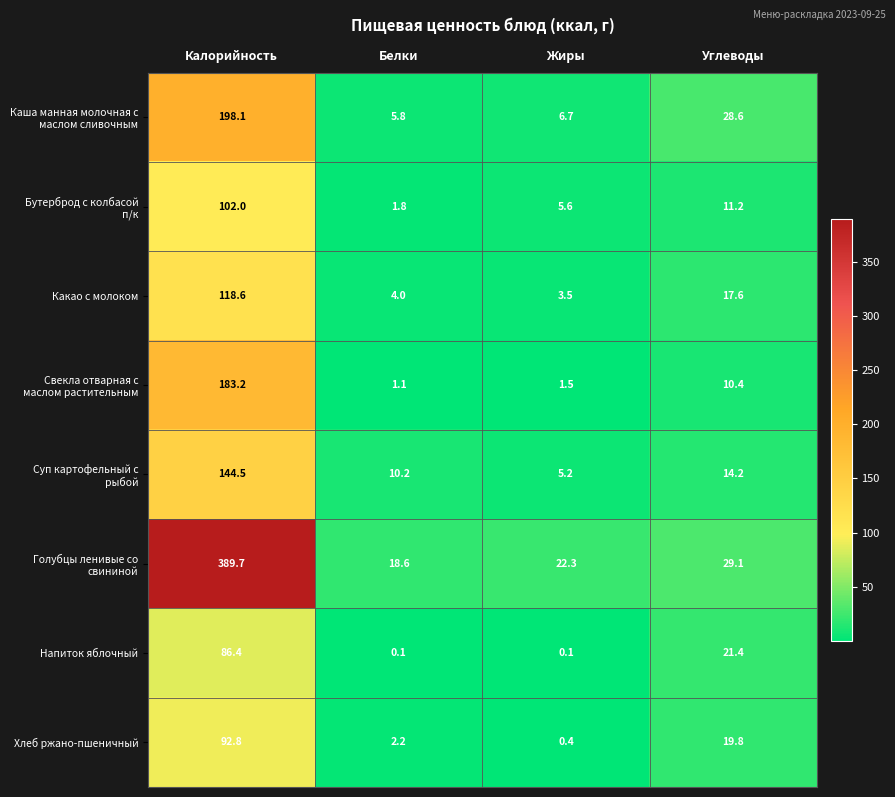

What is the difference between the maximum and minimum values in the Напиток яблочный series?

86.3